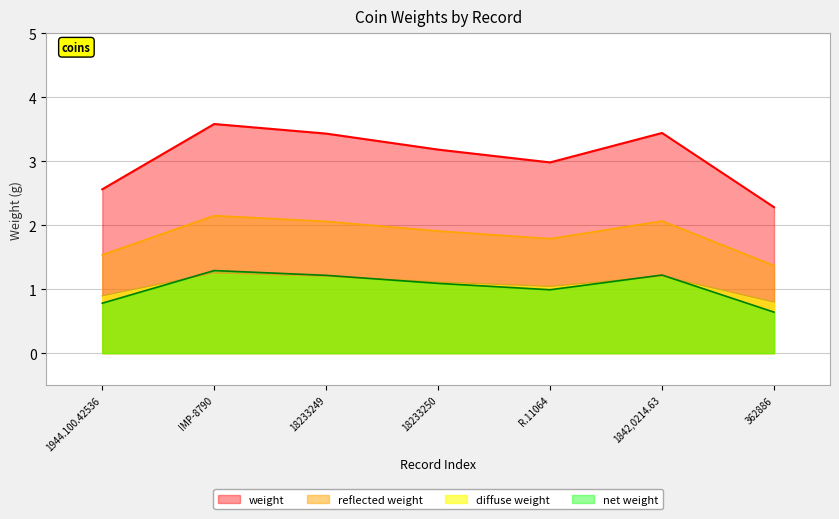

What position from the left is IMP-8790?

2